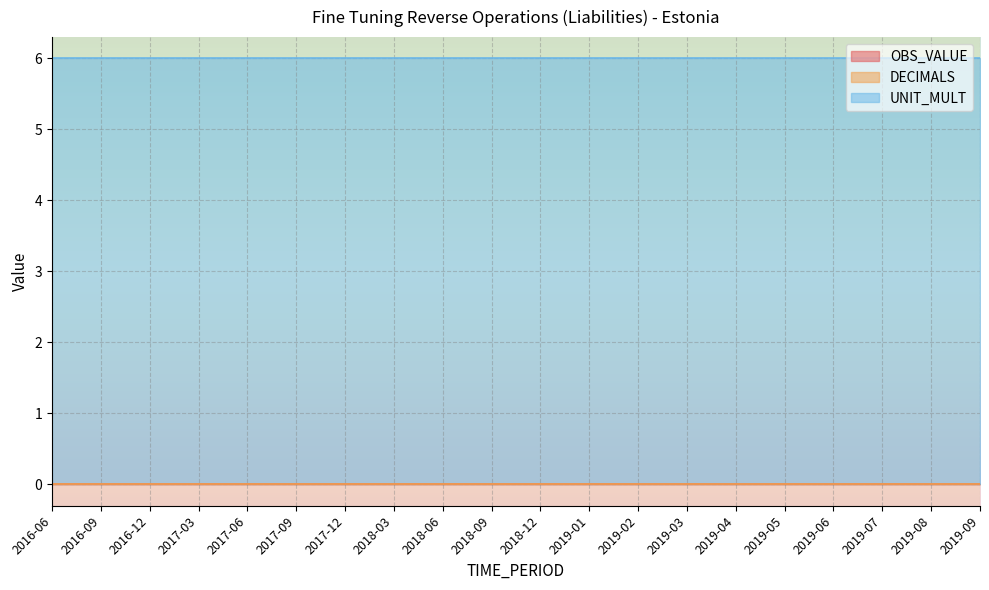

How many lines are shown in the chart?

3